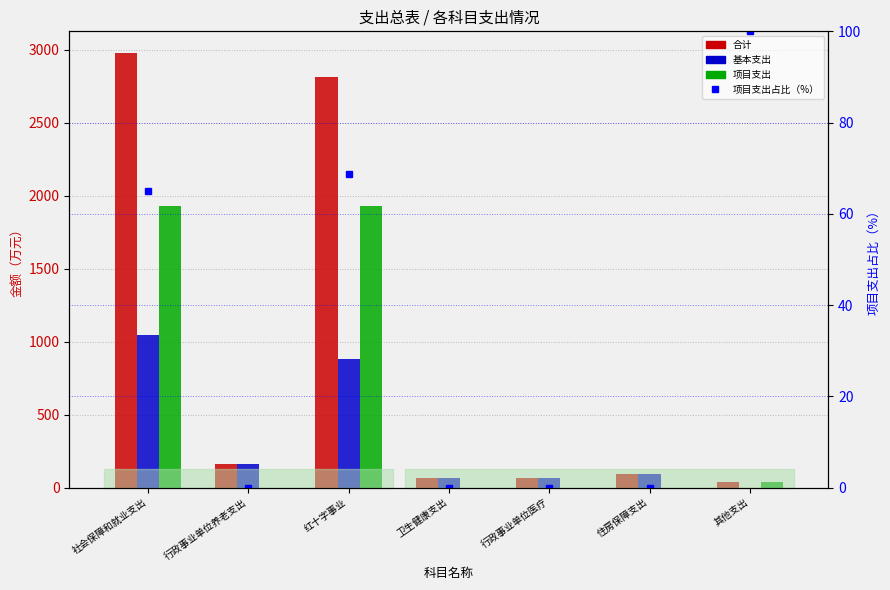

What is the difference between the second highest and second lowest values in the 项目支出占比（%） series?

68.7